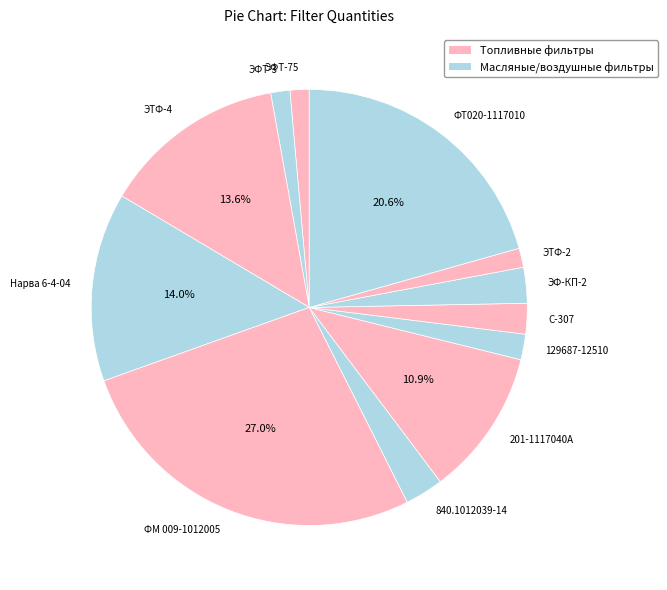

Is ФТ020-1117010 the majority of the pie?

No